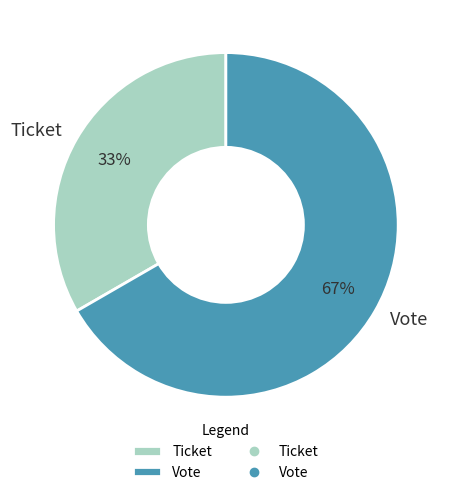

To the nearest percent, what portion does Ticket represent?

33%